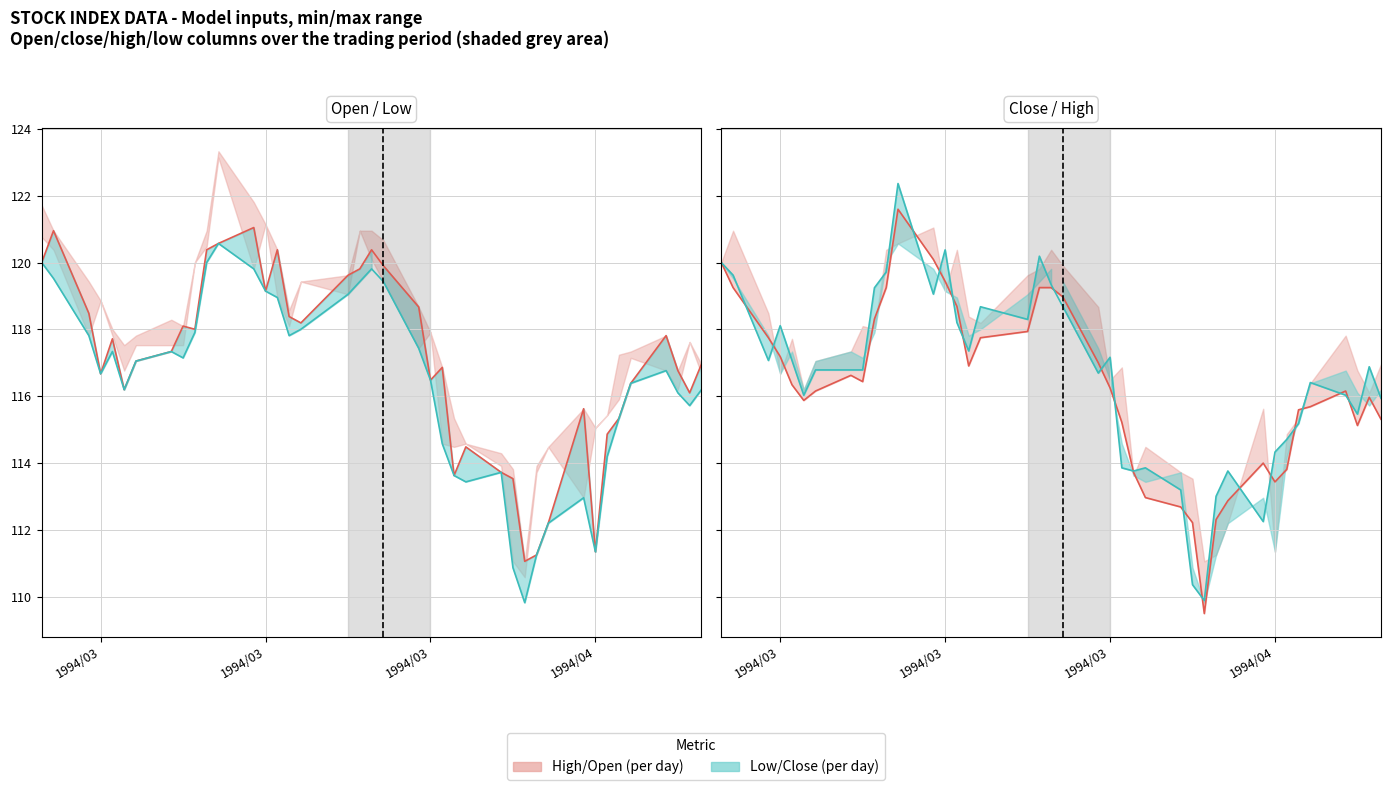

Is it true that col_4 (High) equals 117.2 at 1994/03?

True